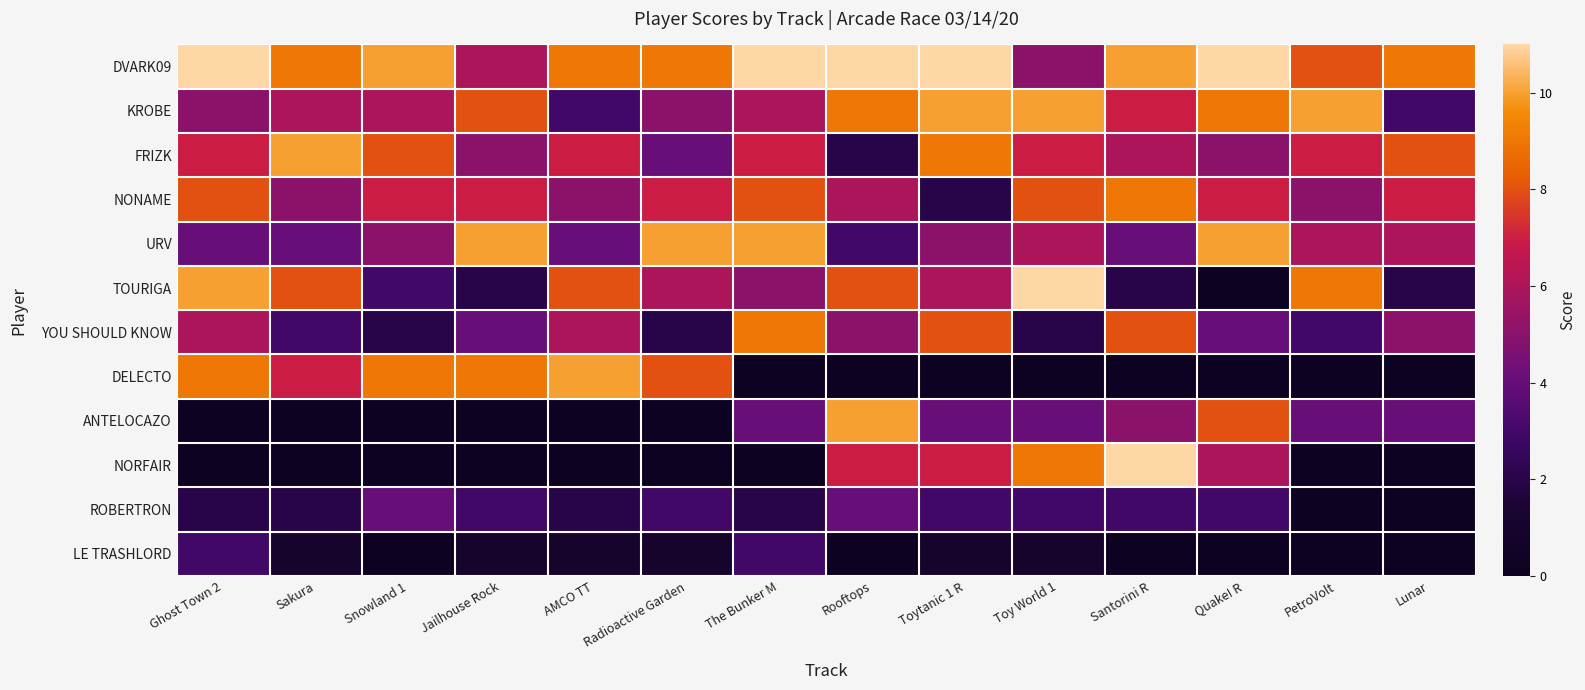

Reading left to right, list all the values displayed in this chart.

DVARK09: Ghost Town 2=11	Sakura=9	Snowland 1=10	Jailhouse Rock=6	AMCO TT=9	Radioactive Garden=9	The Bunker M=11	Rooftops=11	Toytanic 1 R=11	Toy World 1=5	Santorini R=10	Quake! R=11	PetroVolt=8	Lunar=9
KROBE: Ghost Town 2=5	Sakura=6	Snowland 1=6	Jailhouse Rock=8	AMCO TT=3	Radioactive Garden=5	The Bunker M=6	Rooftops=9	Toytanic 1 R=10	Toy World 1=10	Santorini R=7	Quake! R=9	PetroVolt=10	Lunar=3
FRIZK: Ghost Town 2=7	Sakura=10	Snowland 1=8	Jailhouse Rock=5	AMCO TT=7	Radioactive Garden=4	The Bunker M=7	Rooftops=2	Toytanic 1 R=9	Toy World 1=7	Santorini R=6	Quake! R=5	PetroVolt=7	Lunar=8
NONAME: Ghost Town 2=8	Sakura=5	Snowland 1=7	Jailhouse Rock=7	AMCO TT=5	Radioactive Garden=7	The Bunker M=8	Rooftops=6	Toytanic 1 R=2	Toy World 1=8	Santorini R=9	Quake! R=7	PetroVolt=5	Lunar=7
URV: Ghost Town 2=4	Sakura=4	Snowland 1=5	Jailhouse Rock=10	AMCO TT=4	Radioactive Garden=10	The Bunker M=10	Rooftops=3	Toytanic 1 R=5	Toy World 1=6	Santorini R=4	Quake! R=10	PetroVolt=6	Lunar=6
TOURIGA: Ghost Town 2=10	Sakura=8	Snowland 1=3	Jailhouse Rock=2	AMCO TT=8	Radioactive Garden=6	The Bunker M=5	Rooftops=8	Toytanic 1 R=6	Toy World 1=11	Santorini R=2	Quake! R=0	PetroVolt=9	Lunar=2
YOU SHOULD KNOW: Ghost Town 2=6	Sakura=3	Snowland 1=2	Jailhouse Rock=4	AMCO TT=6	Radioactive Garden=2	The Bunker M=9	Rooftops=5	Toytanic 1 R=8	Toy World 1=2	Santorini R=8	Quake! R=4	PetroVolt=3	Lunar=5
DELECTO: Ghost Town 2=9	Sakura=7	Snowland 1=9	Jailhouse Rock=9	AMCO TT=10	Radioactive Garden=8	The Bunker M=0	Rooftops=0	Toytanic 1 R=0	Toy World 1=0	Santorini R=0	Quake! R=0	PetroVolt=0	Lunar=0
ANTELOCAZO: Ghost Town 2=0	Sakura=0	Snowland 1=0	Jailhouse Rock=0	AMCO TT=0	Radioactive Garden=0	The Bunker M=4	Rooftops=10	Toytanic 1 R=4	Toy World 1=4	Santorini R=5	Quake! R=8	PetroVolt=4	Lunar=4
NORFAIR: Ghost Town 2=0	Sakura=0	Snowland 1=0	Jailhouse Rock=0	AMCO TT=0	Radioactive Garden=0	The Bunker M=0	Rooftops=7	Toytanic 1 R=7	Toy World 1=9	Santorini R=11	Quake! R=6	PetroVolt=0	Lunar=0
ROBERTRON: Ghost Town 2=2	Sakura=2	Snowland 1=4	Jailhouse Rock=3	AMCO TT=2	Radioactive Garden=3	The Bunker M=2	Rooftops=4	Toytanic 1 R=3	Toy World 1=3	Santorini R=3	Quake! R=3	PetroVolt=0	Lunar=0
LE TRASHLORD: Ghost Town 2=3	Sakura=1	Snowland 1=0	Jailhouse Rock=1	AMCO TT=1	Radioactive Garden=1	The Bunker M=3	Rooftops=0	Toytanic 1 R=1	Toy World 1=1	Santorini R=0	Quake! R=0	PetroVolt=0	Lunar=0